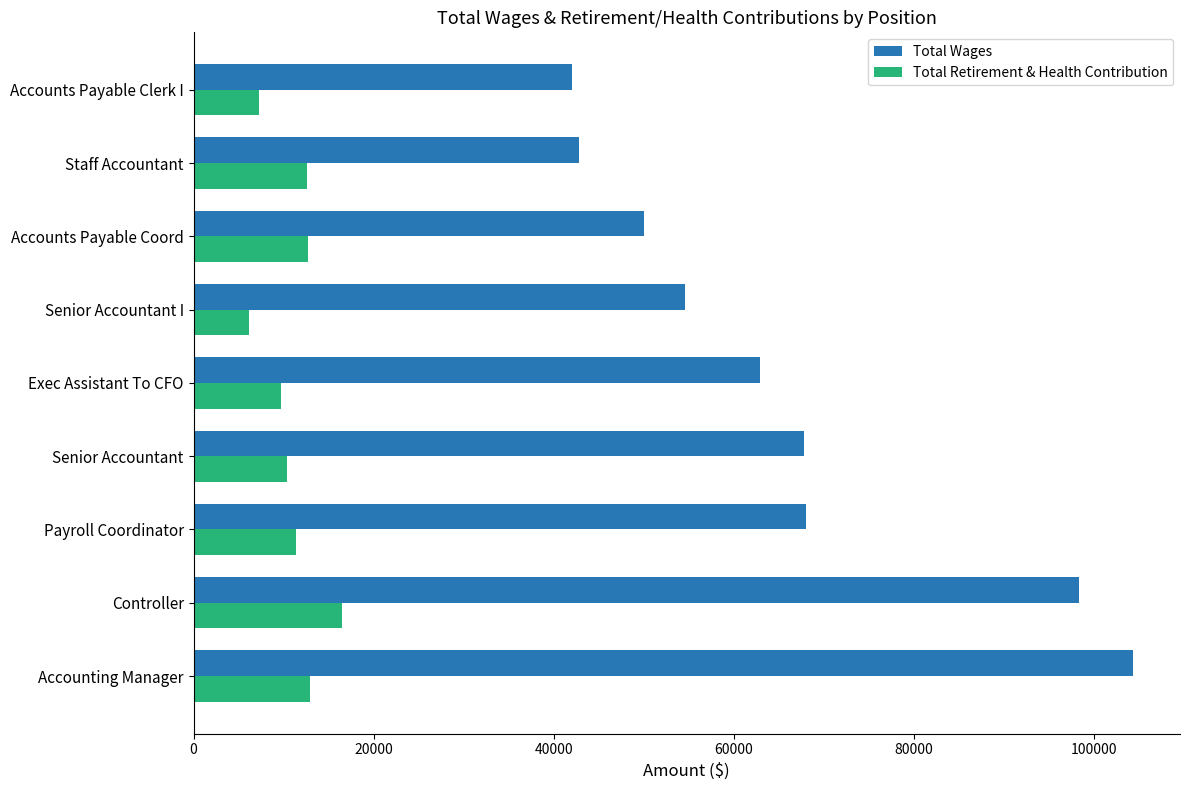

The Total Retirement & Health Contribution series shows 7286 at Accounts Payable Clerk I. True or false?

True